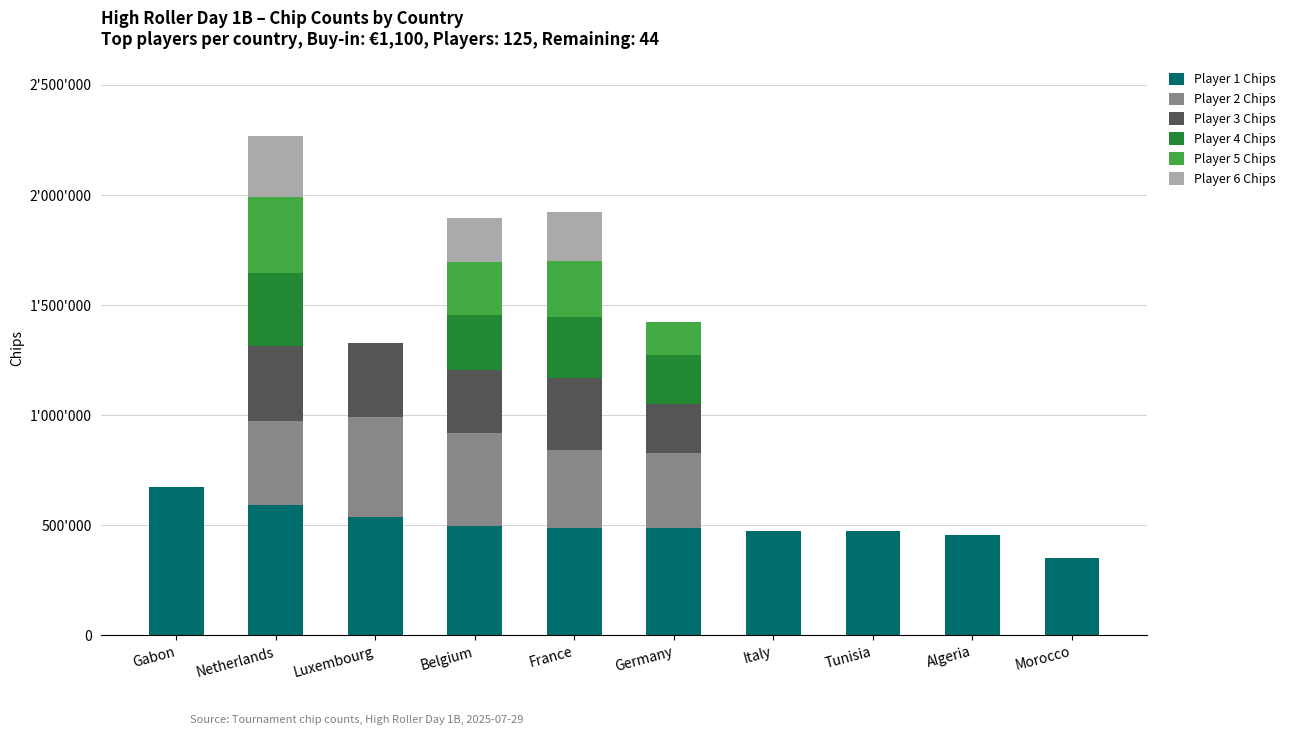

Read the Player 1 Chips value at Gabon, to the nearest 100.

672000